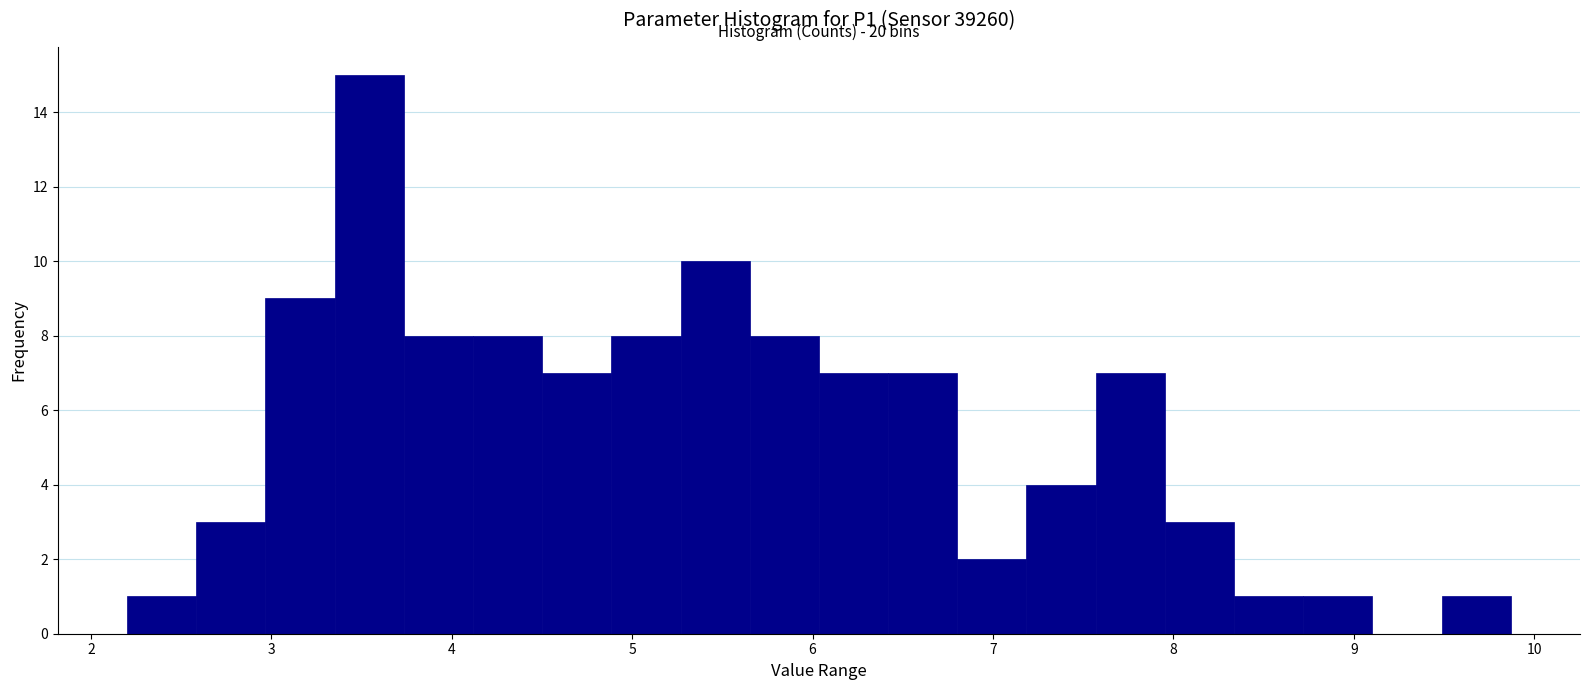

Around what value on the x-axis is the tallest bar? Give the approximate position of its centre, as read against the axis.

3.5